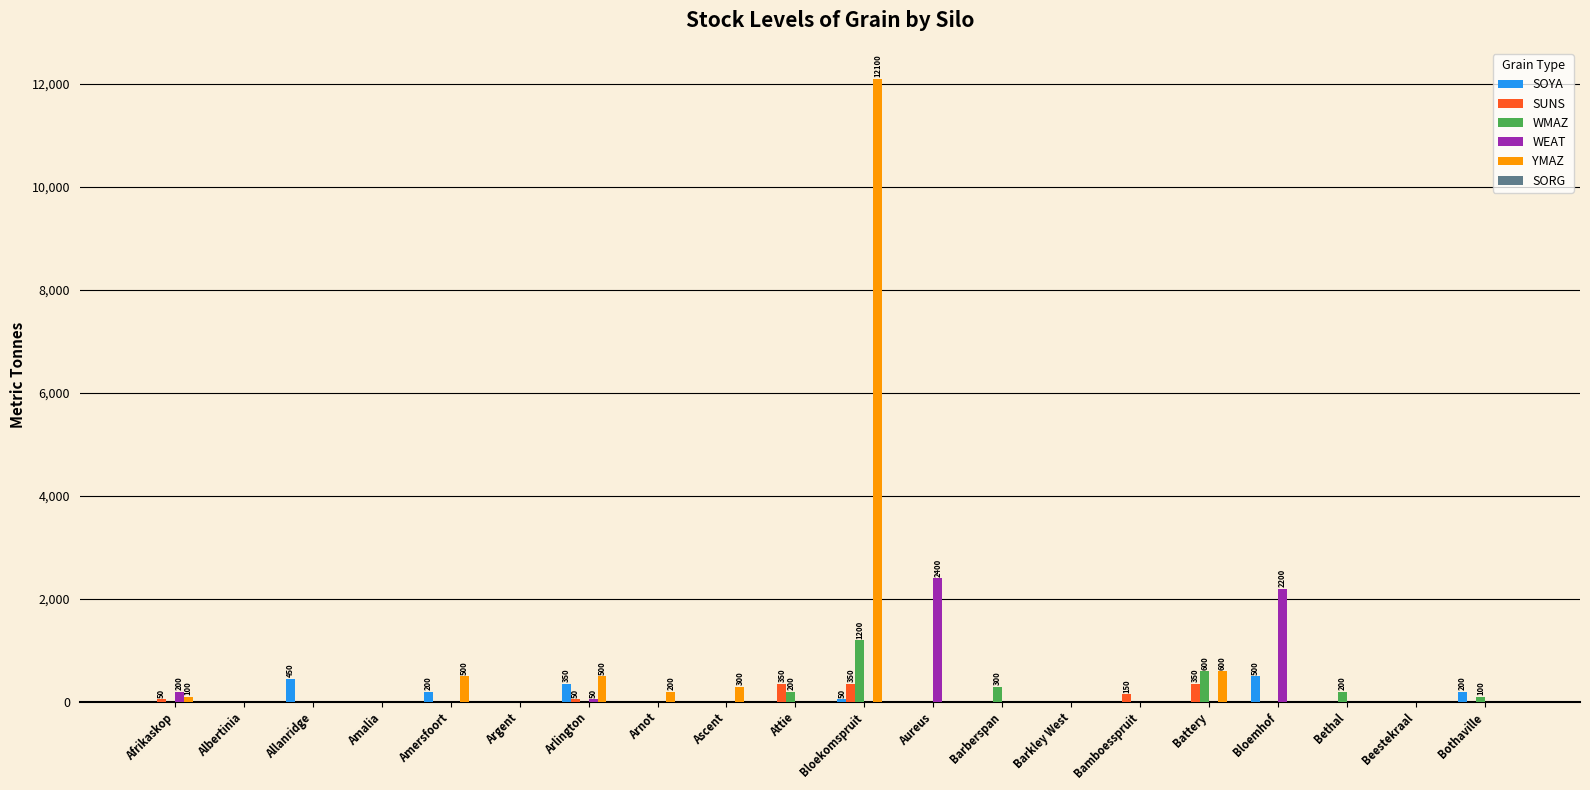

True or false: WEAT has a value of 0 at Bothaville.

True